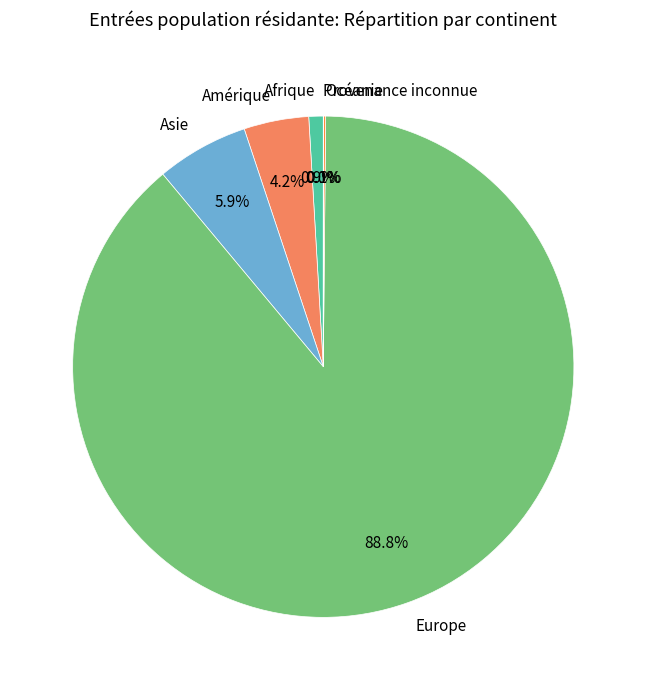

Which has a higher value, Afrique or Amérique?

Amérique